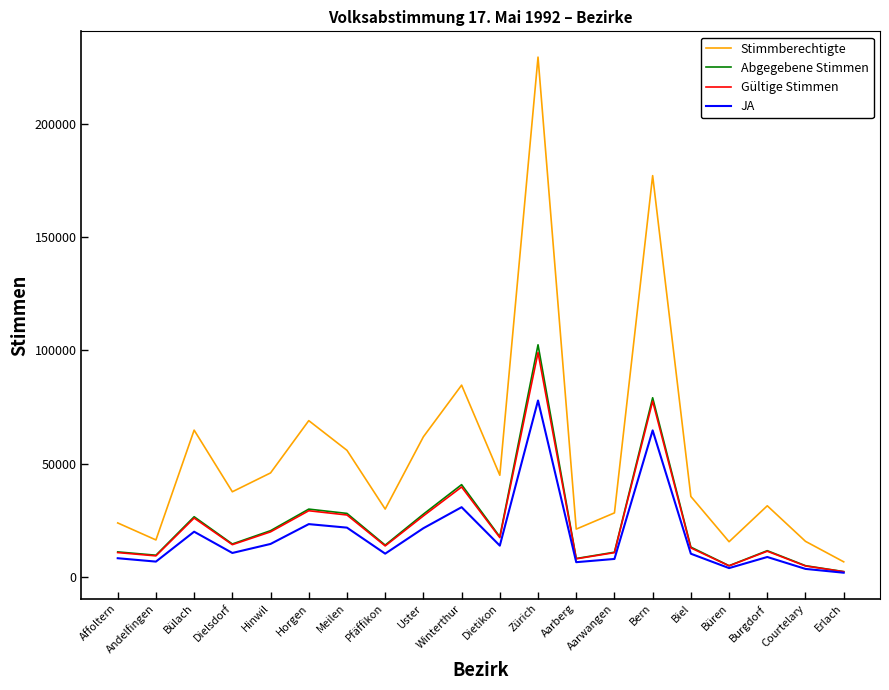

Where is the first local minimum for Stimmberechtigte?

Andelfingen